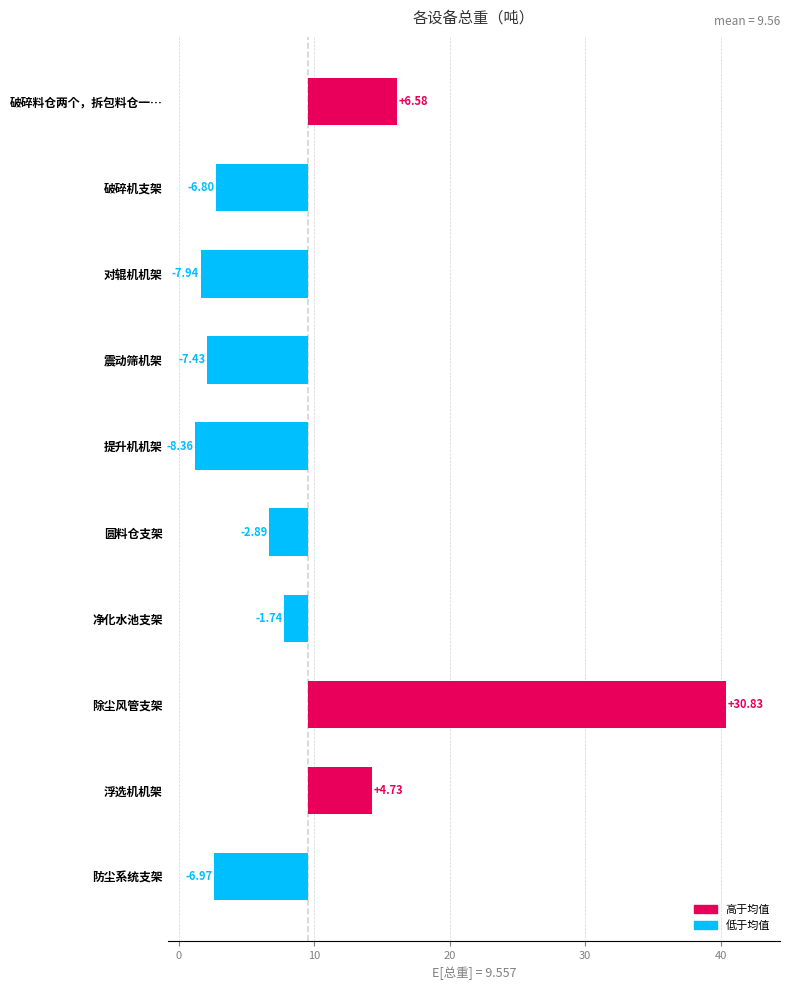

What is the difference between the second highest and minimum values?

14.9